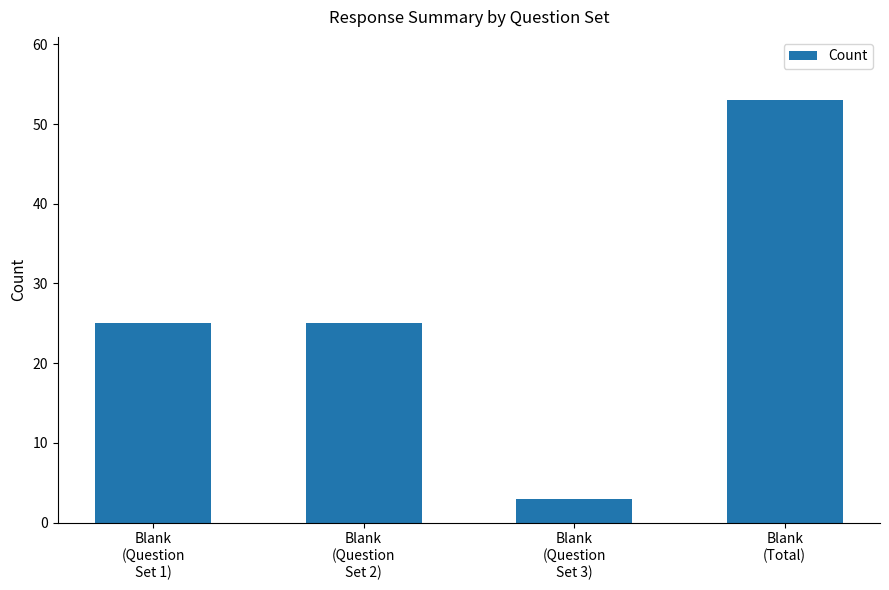

Read the value at Blank
(Question
Set 1).

25